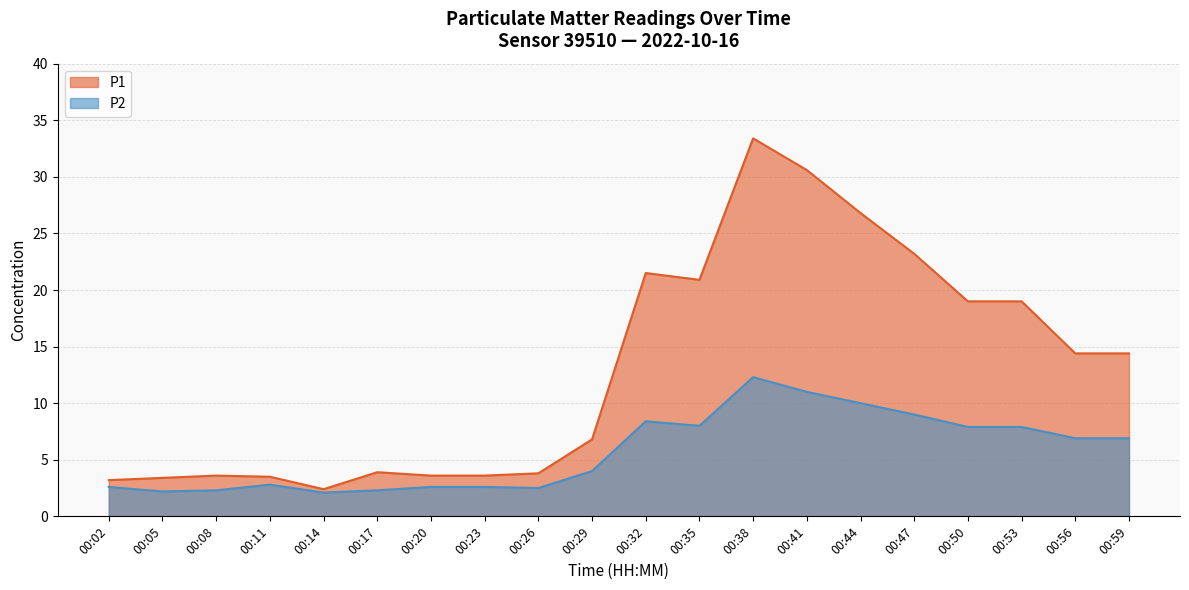

At which label does P1 first exceed 14?

00:32